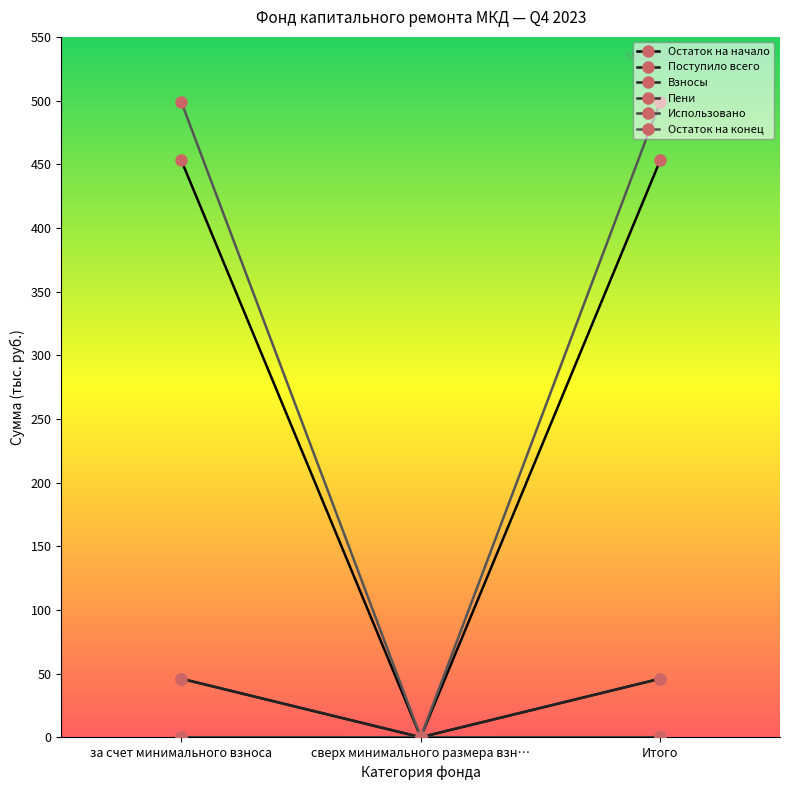

What is the spread (max minus min) of values at за счет минимального взноса?

499.1